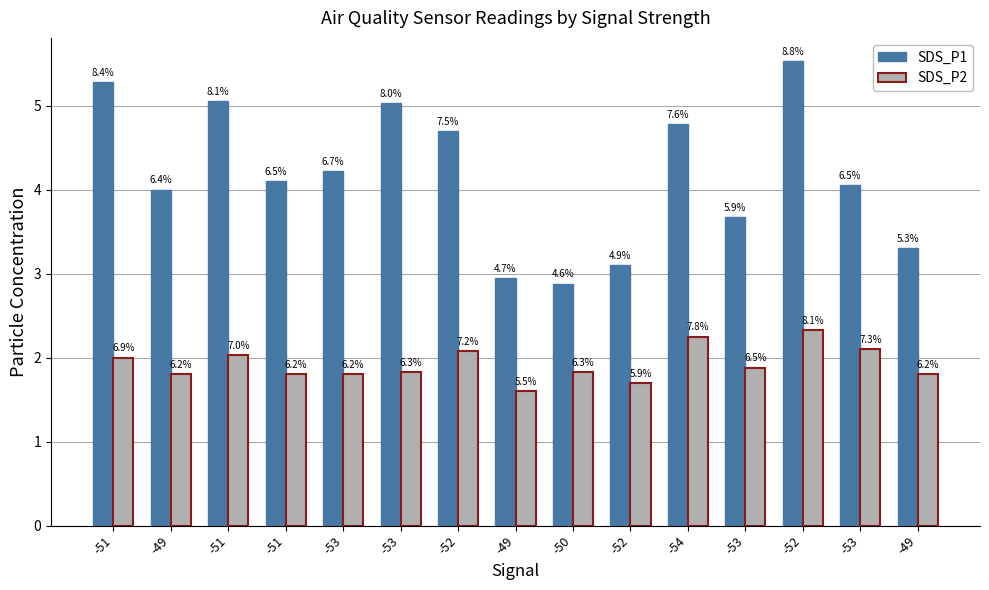

What are all the series names shown in the legend?

SDS_P1, SDS_P2